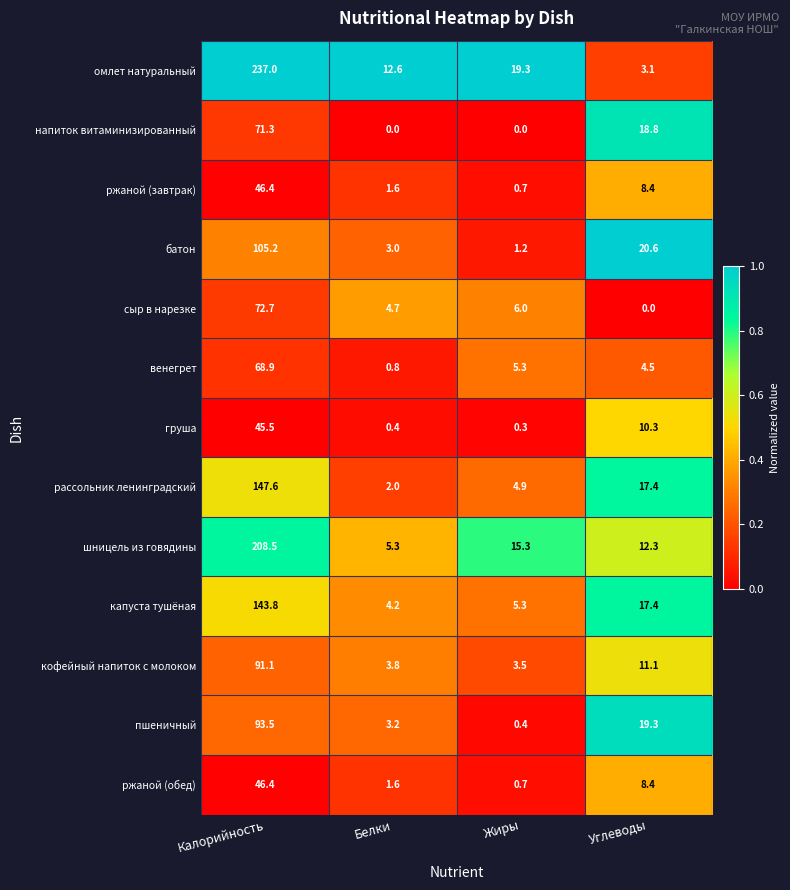

What is the difference between the maximum and minimum values in the пшеничный series?

93.1